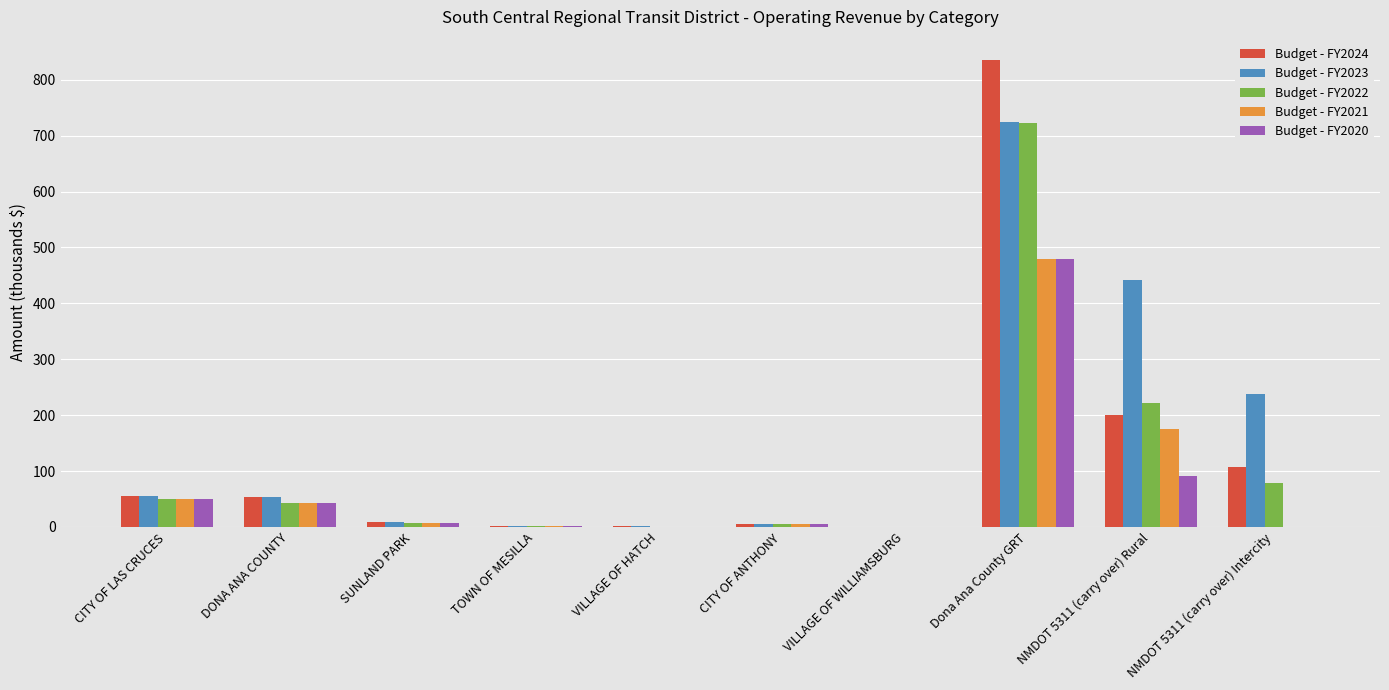

Which series has the widest spread of values?

Budget - FY2024